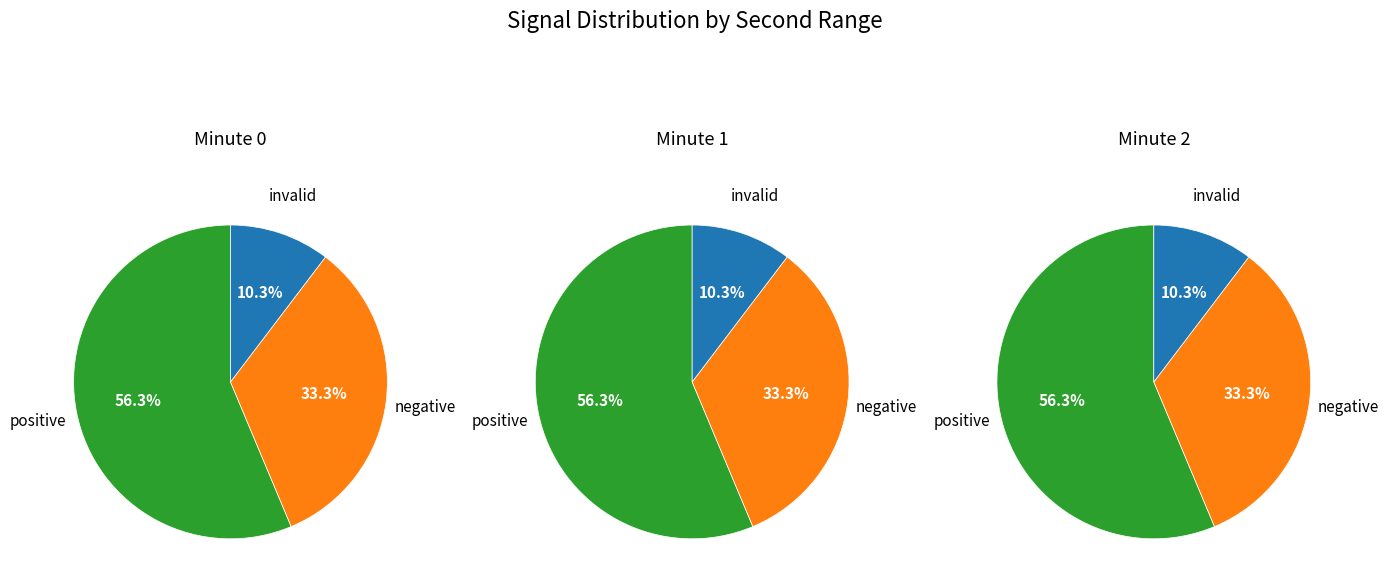

Is it true that 10 is 3% of the pie?

False